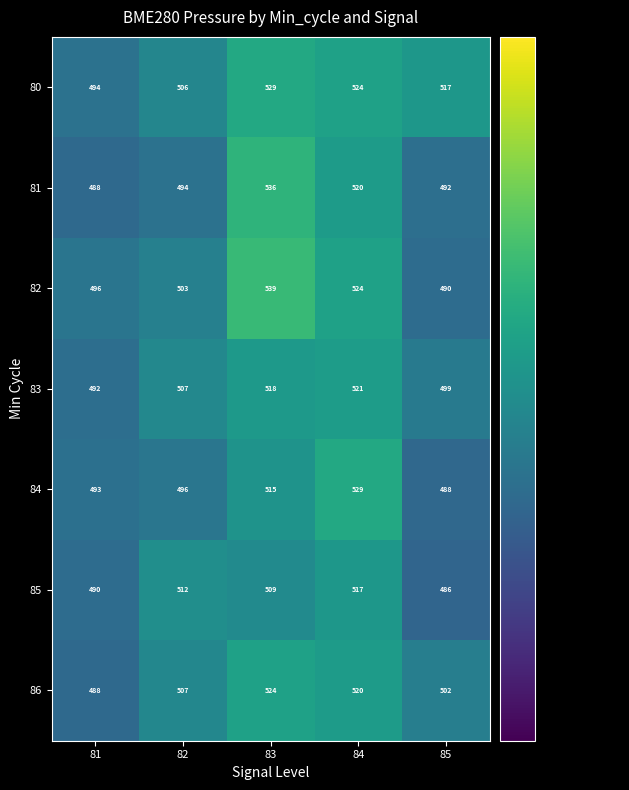

The value of 85 at 83 is 758. True or false?

False